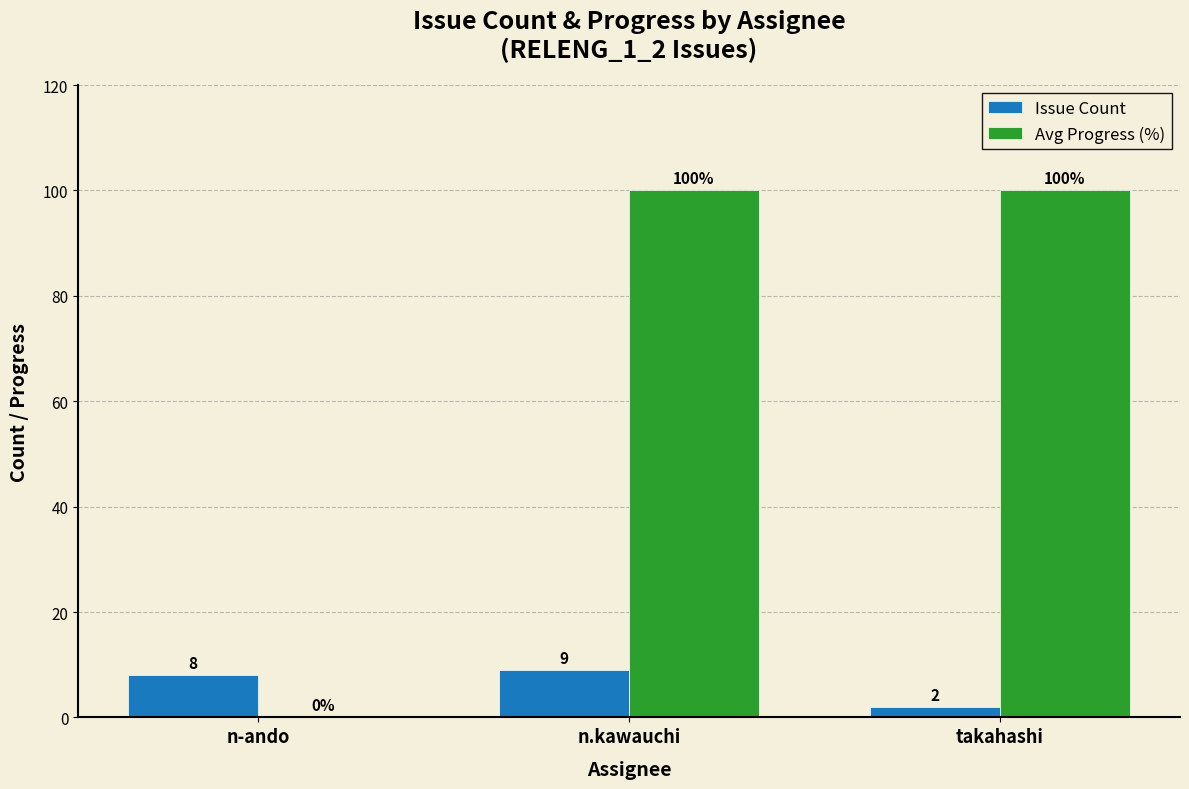

Is the value of Issue Count at takahashi greater than the value of Avg Progress (%) at n-ando?

Yes